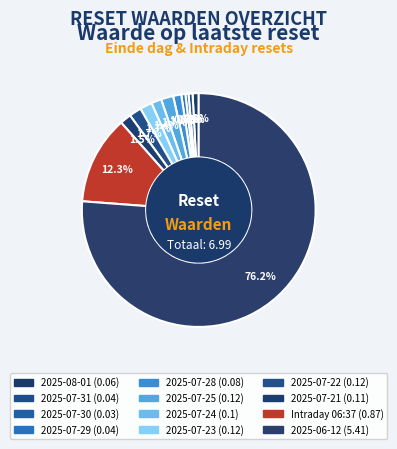

How many segments does this pie chart have?

12